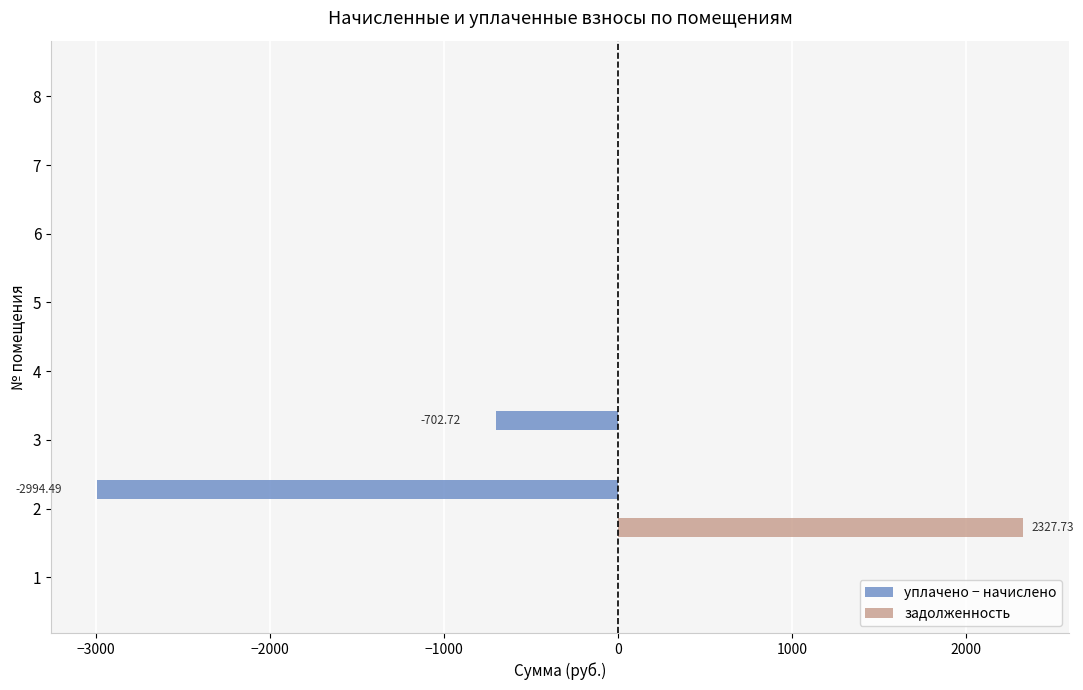

Which series changed the most between 3 and 6?

уплачено − начислено